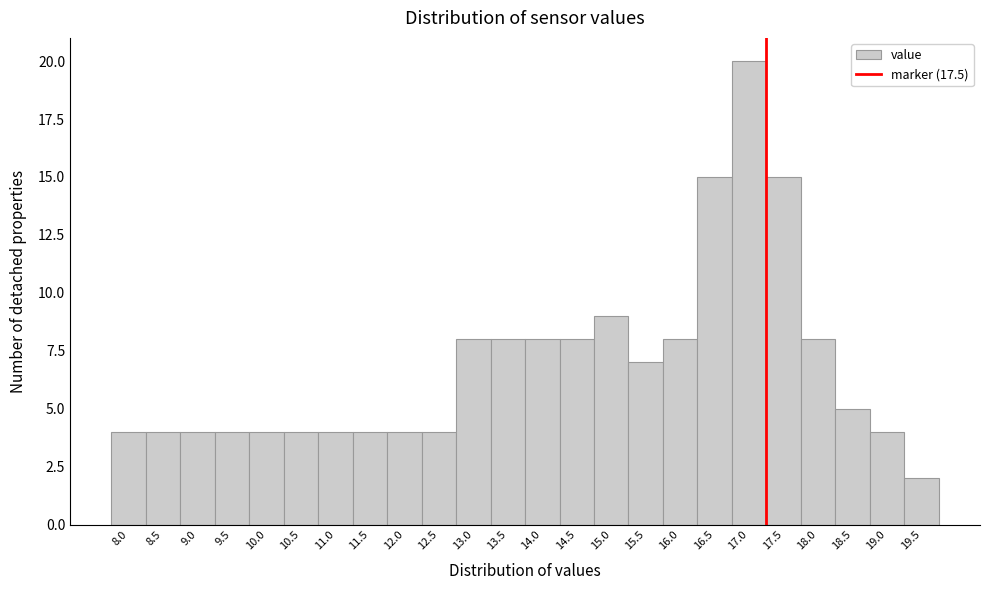

Reading left to right, what are all the values shown in this chart?

4	4	4	4	4	4	4	4	4	4	8	8	8	8	9	7	8	15	20	15	8	5	4	2